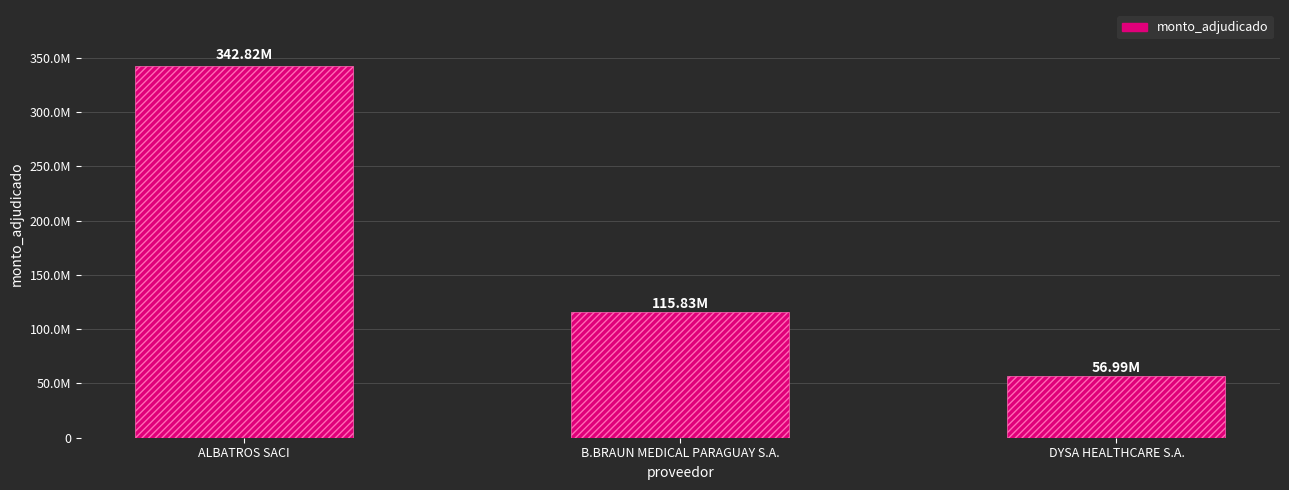

Are the bars horizontal?

No